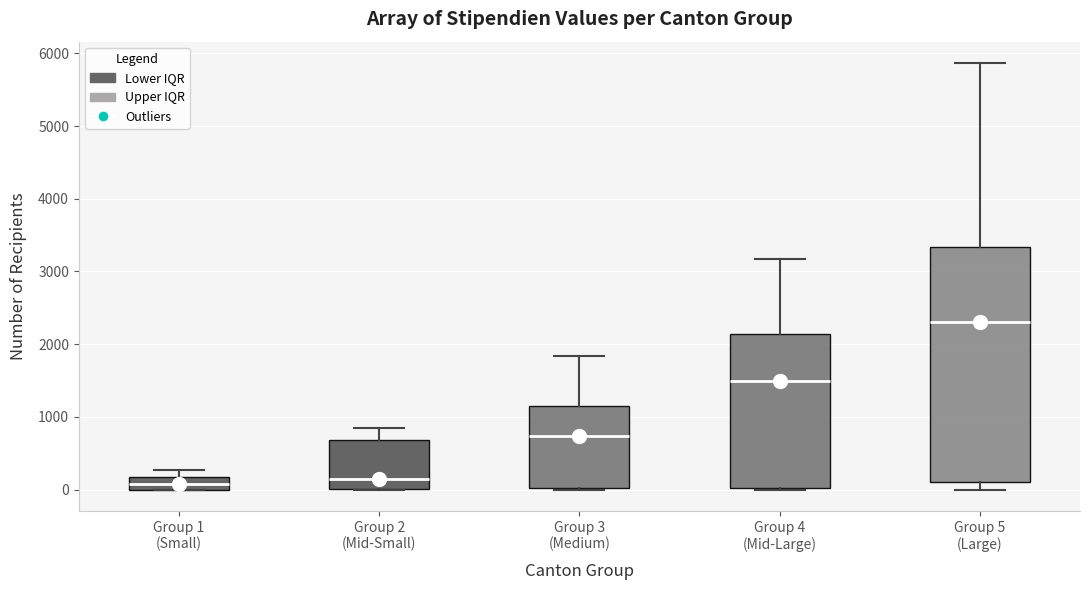

Which box has the highest median line?

Group 5 (Large)